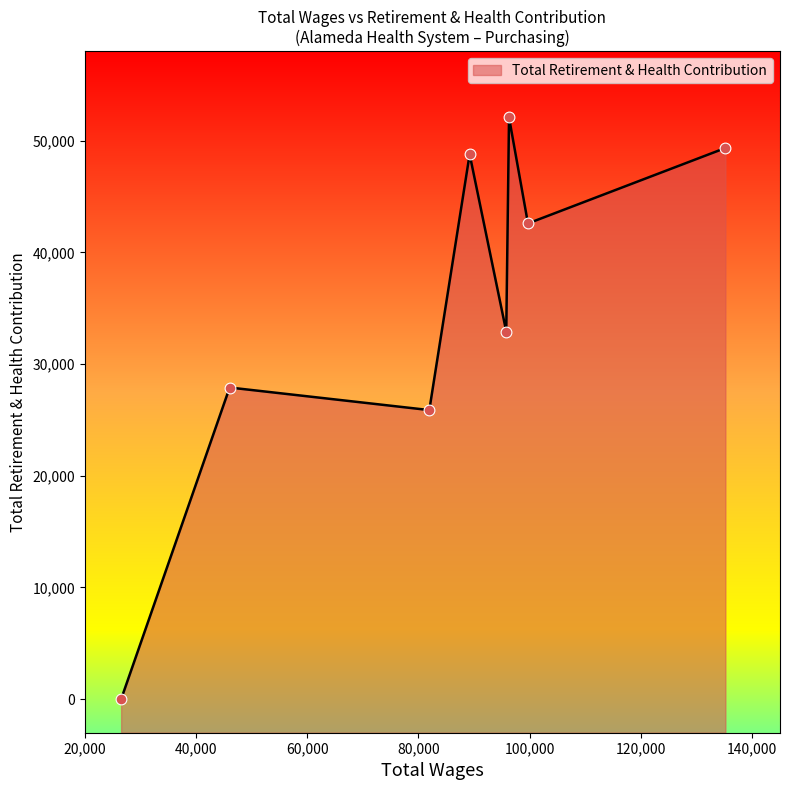

What is the change in value from 96307.0 to 89221.0?

-3299